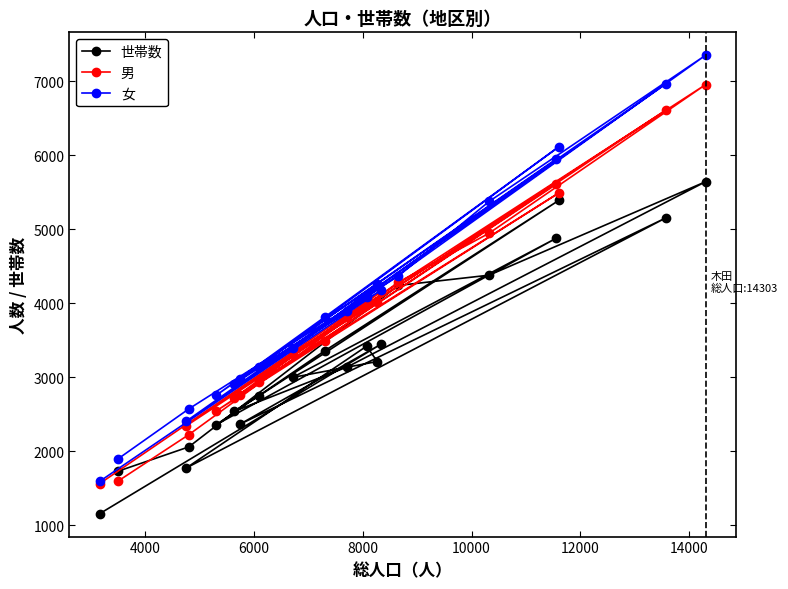

What is the value of the 男 point at the 4th from the left?

2226